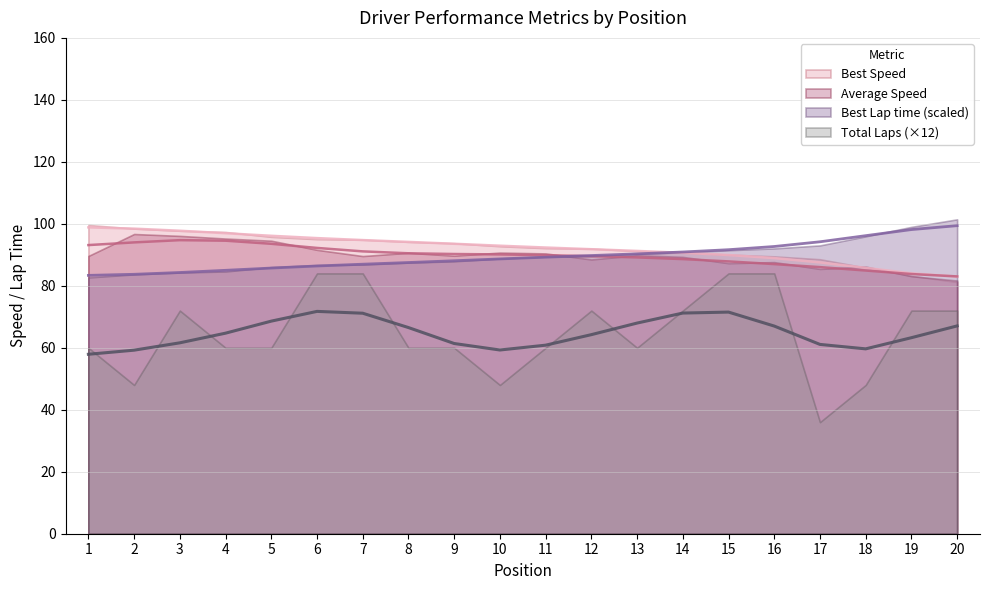

True or false: Best Speed has more than 0 interior local peaks.

False